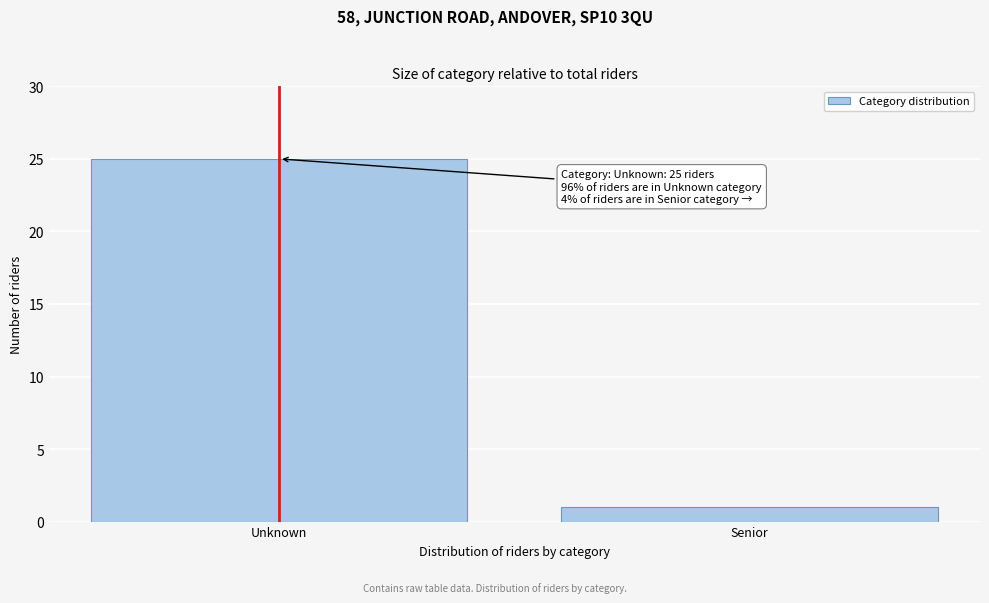

Reading left to right, what are all the values shown in this chart?

Unknown=25	Senior=1